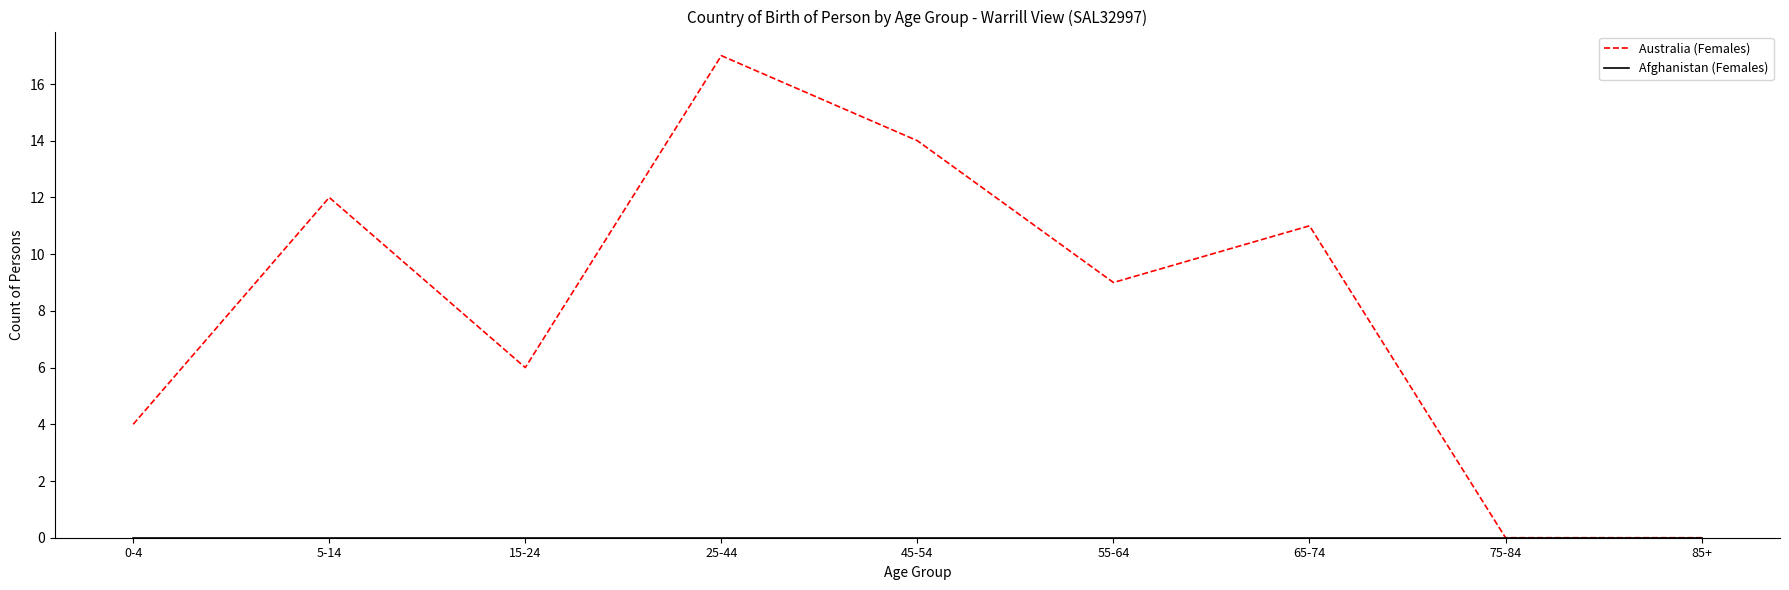

What position from the right is 45-54?

5